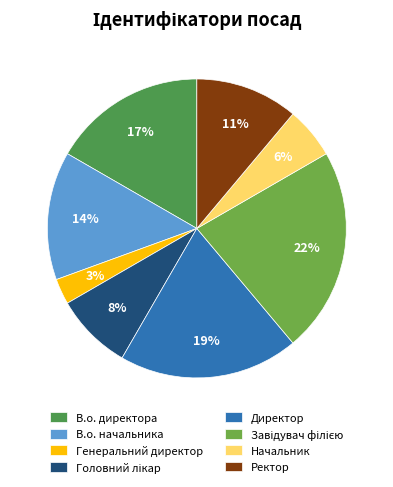

How many slices are in this pie chart?

8